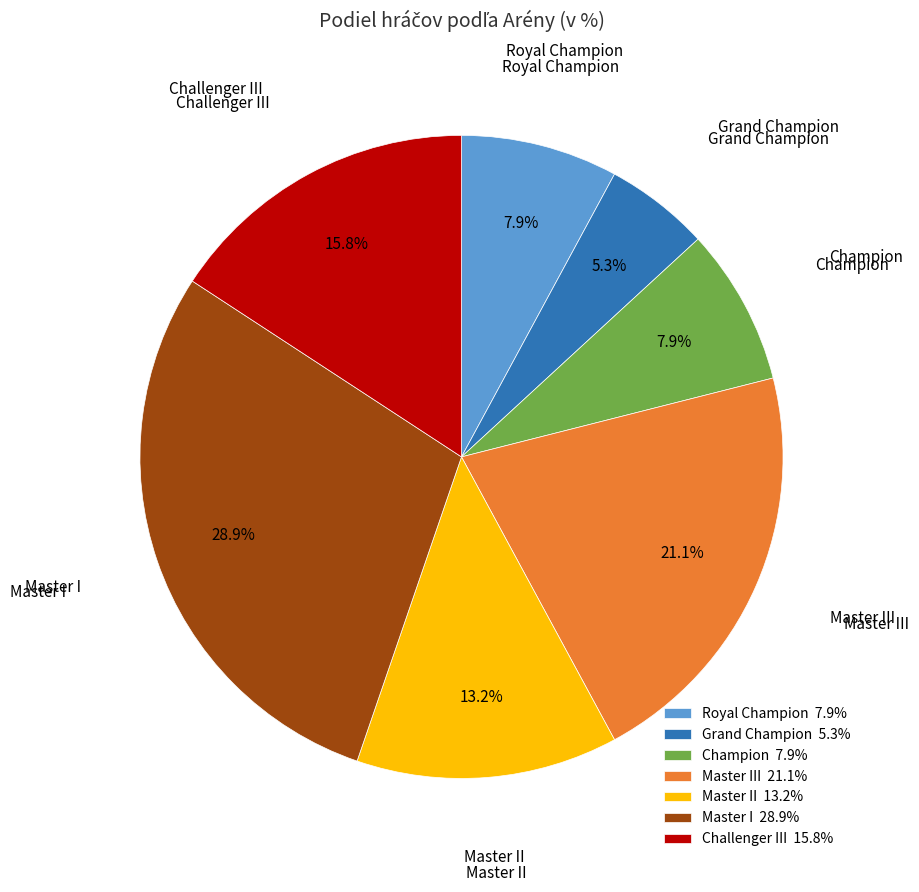

To the nearest percent, what is the difference between the largest and smallest slice percentages?

24%